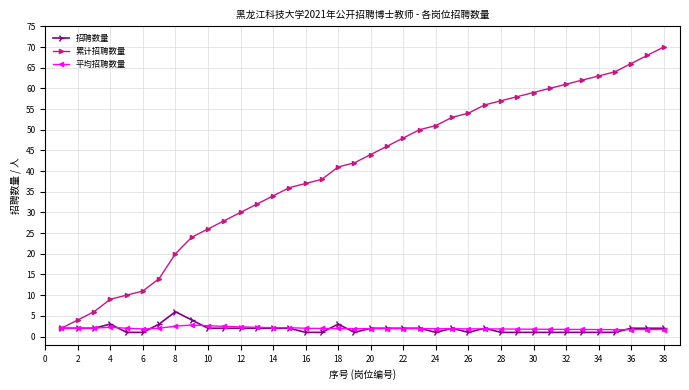

Which series has the largest total across all categories?

累计招聘数量